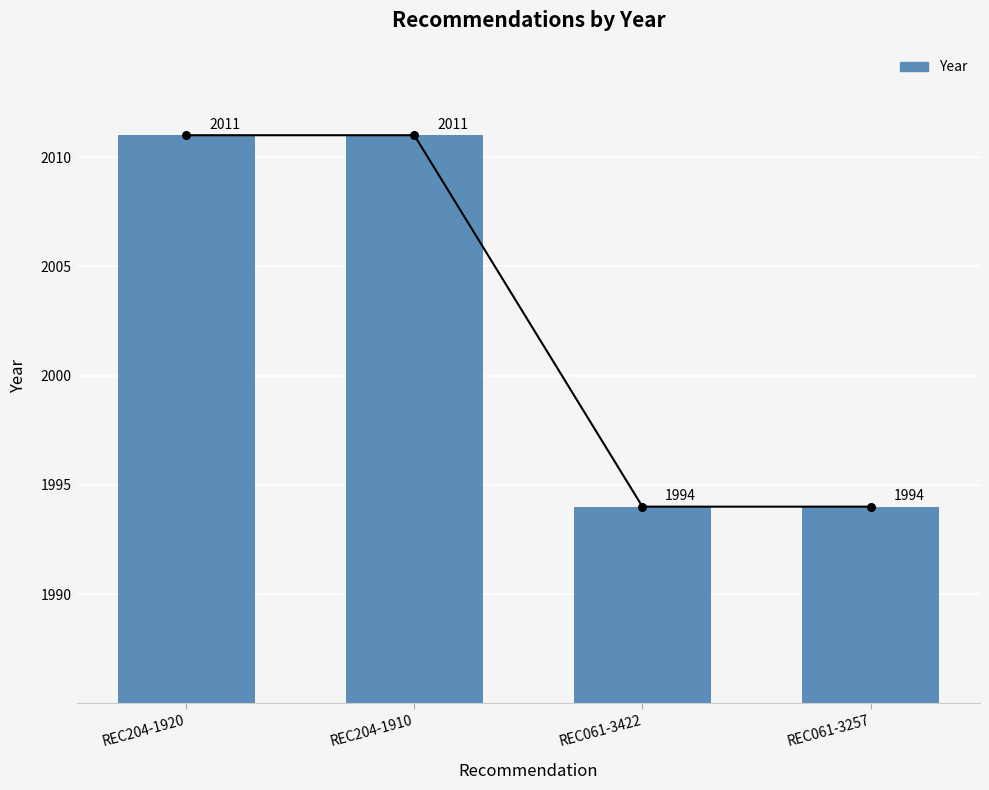

Which has a higher value, REC061-3422 or REC204-1920?

REC204-1920